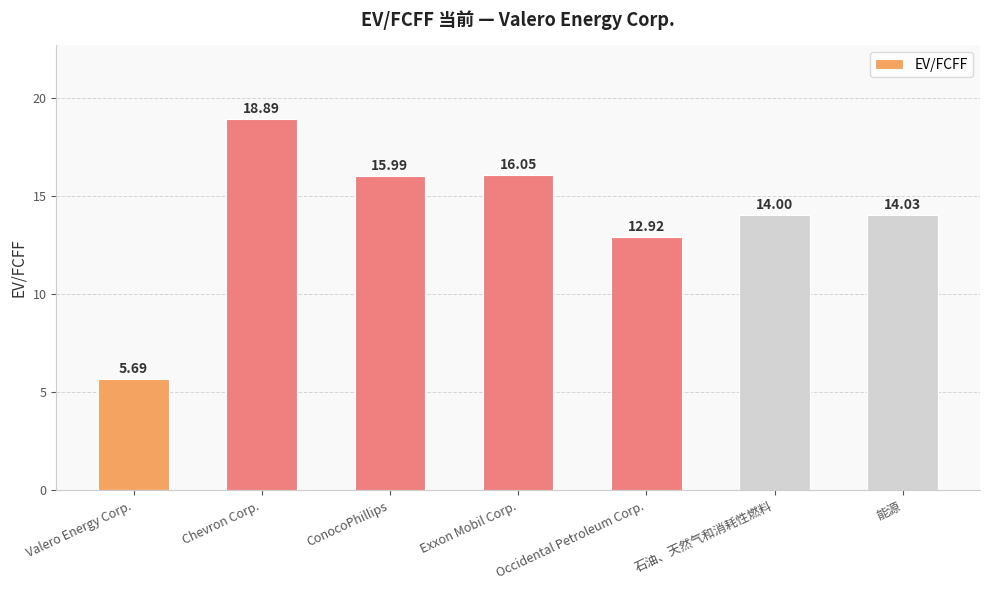

What position from the right is Occidental Petroleum Corp.?

3